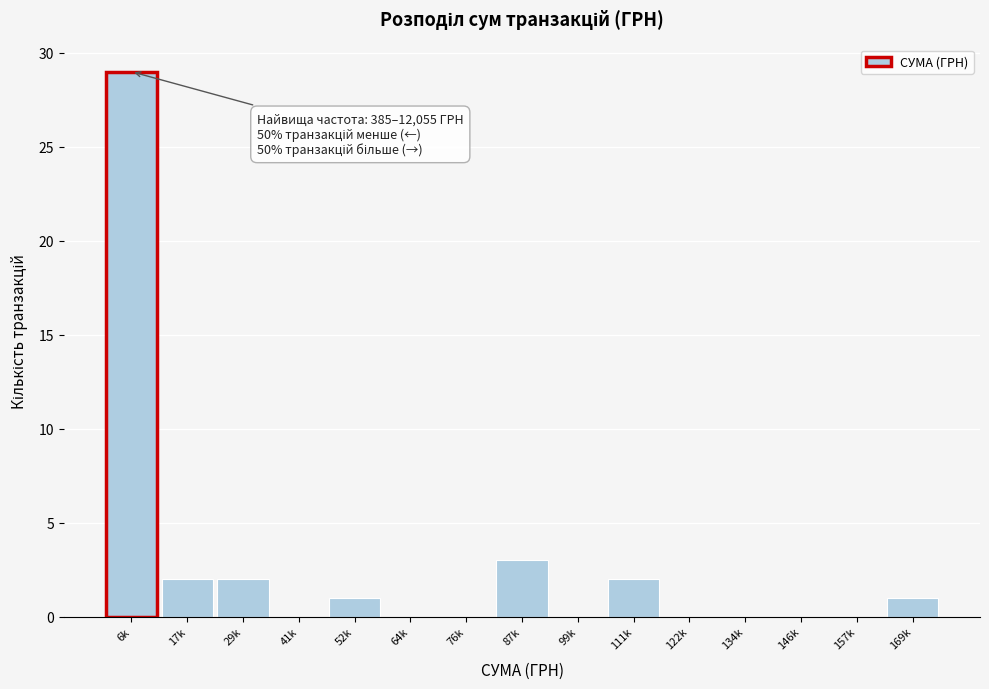

Reading left to right, what are all the values shown in this chart?

6k=29	17k=2	29k=2	41k=0	52k=1	64k=0	76k=0	87k=3	99k=0	111k=2	122k=0	134k=0	146k=0	157k=0	169k=1